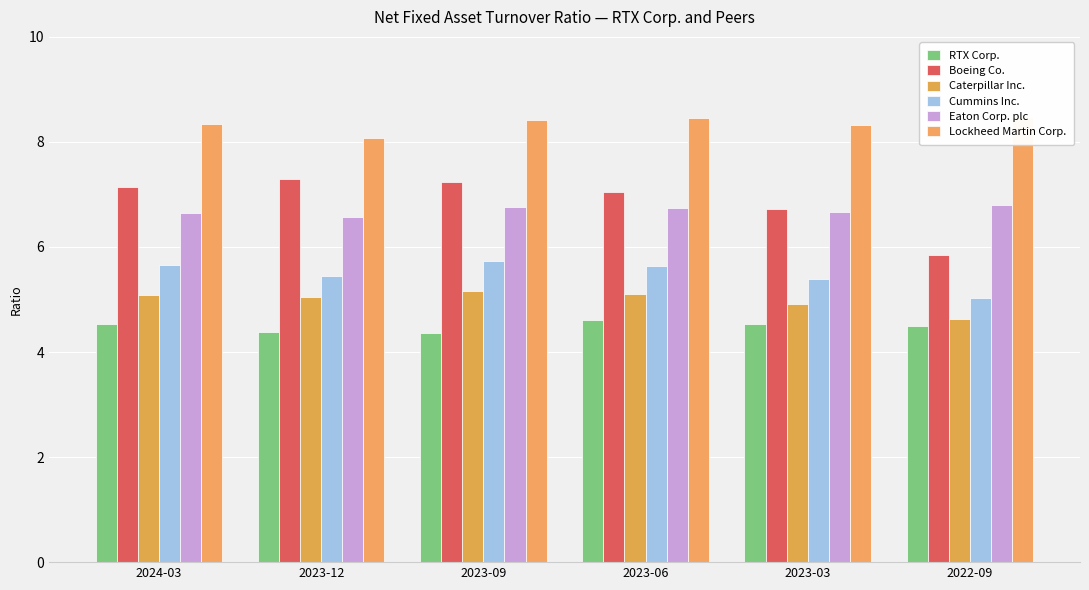

What is the label of the 6th bar from the left?

2022-09